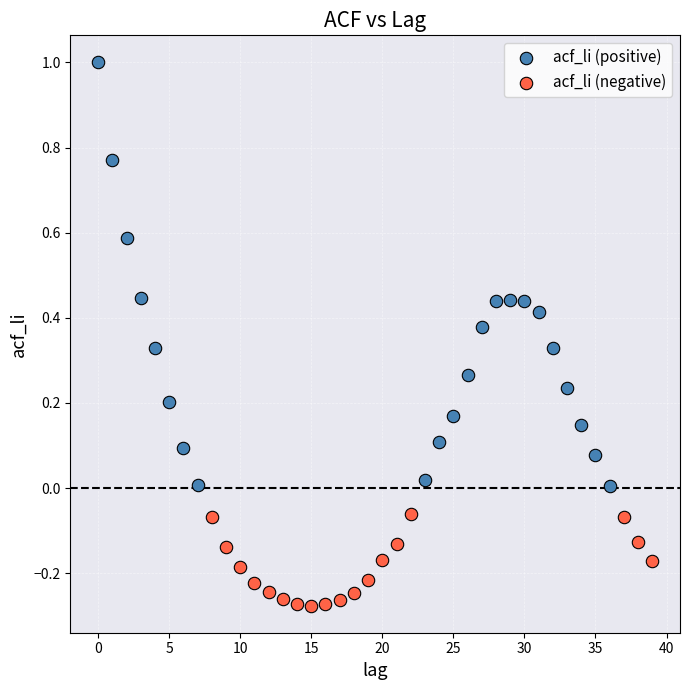

Which series reaches the maximum Y coordinate?

acf_li (positive)